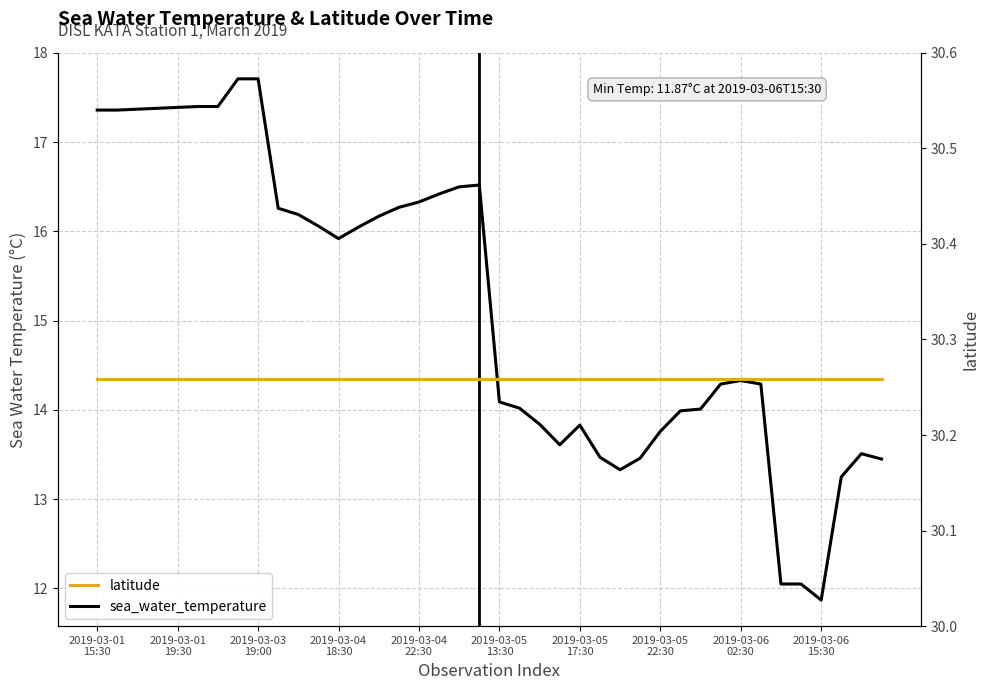

At how many categories does at least one series exceed 27?

40